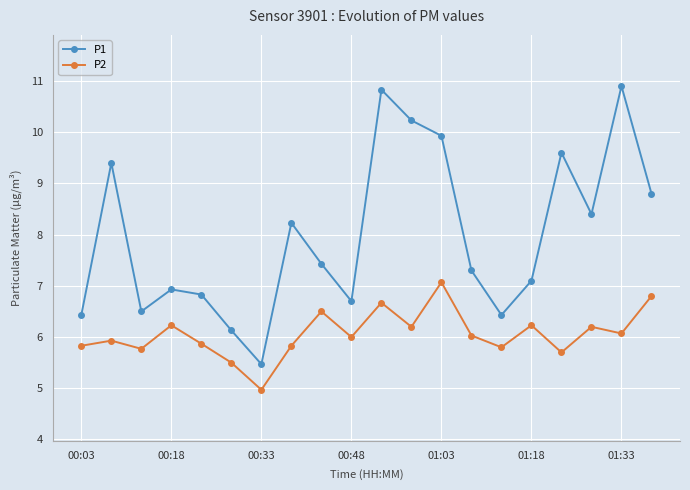

What is the lowest value of the P1 series?

5.5